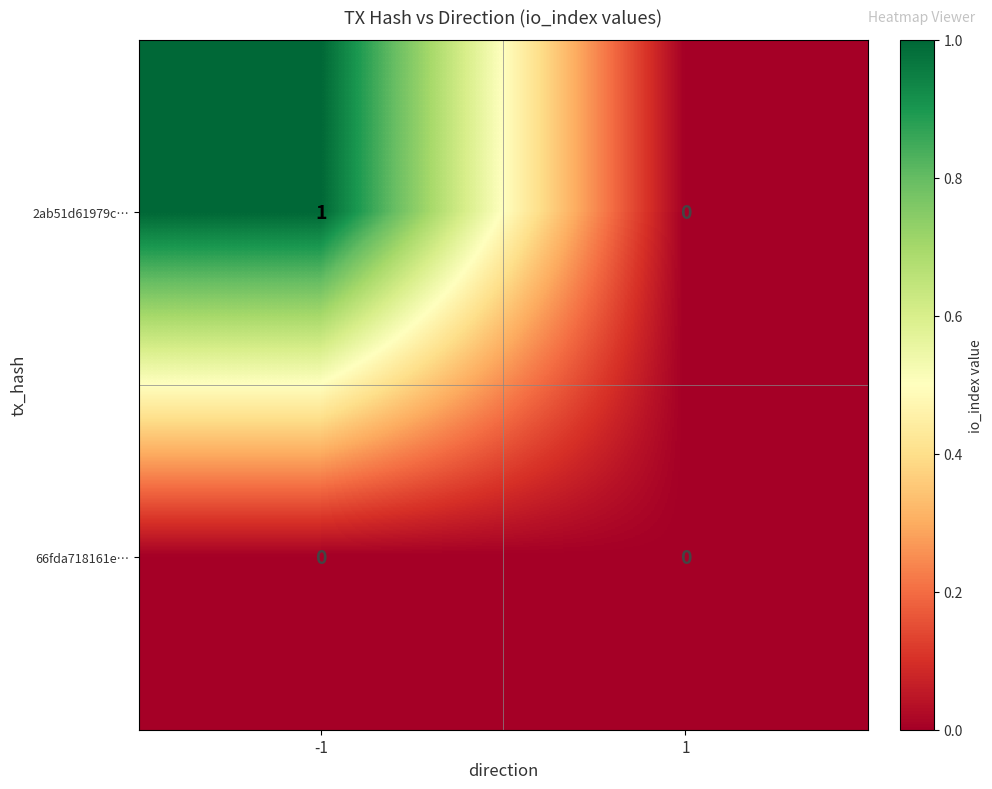

True or false: 2ab51d61979c… has a value of 0 at 1.

True